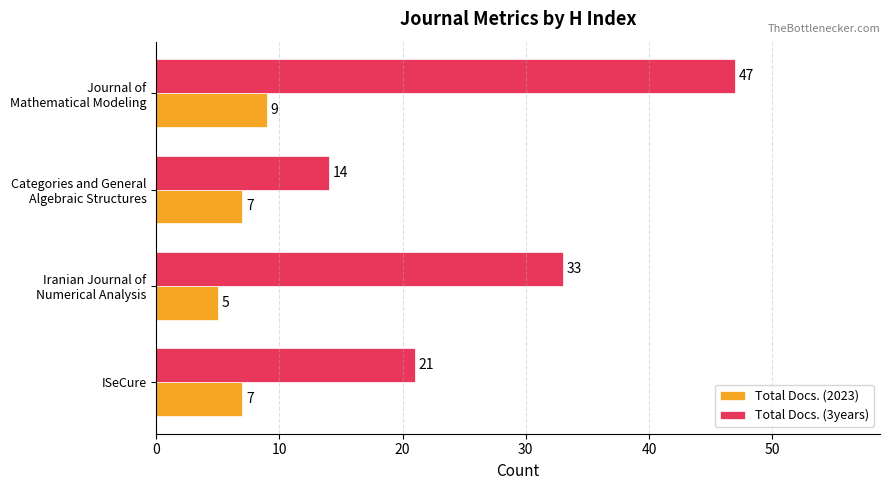

How many series are shown in this chart?

2